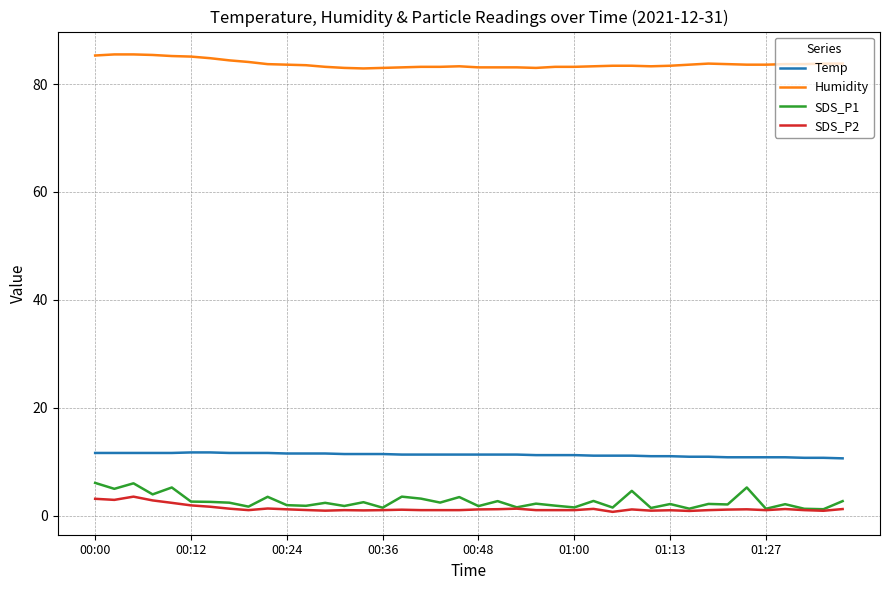

True or false: Temp and SDS_P2 intersect in this chart.

False